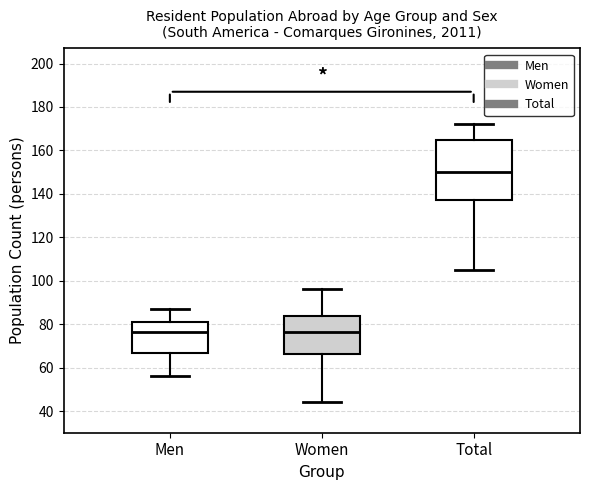

Reading left to right, transcribe this box plot: for each box, give where its median line is, the range the box spans, and where its two whiskers end, as read against the y-axis. The values are not printed on the chart, so give them approximately, as read against the axis.

Men: median 76, box 66 to 82, whiskers 56 to 88
Women: median 76, box 66 to 84, whiskers 44 to 96
Total: median 150, box 138 to 164, whiskers 106 to 172